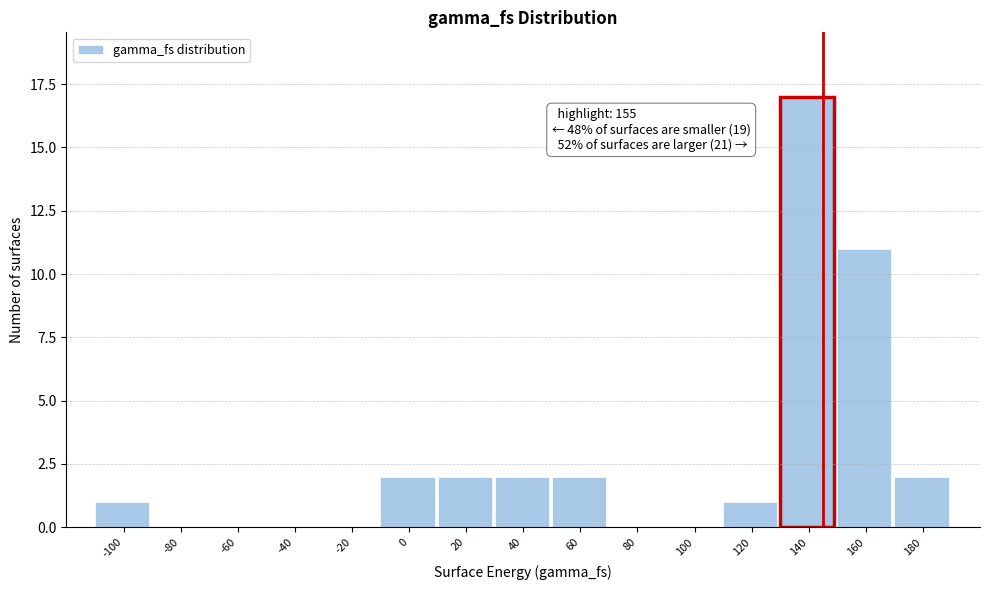

Reading left to right, extract all data points from this chart.

-100=1	-80=0	-60=0	-40=0	-20=0	0=2	20=2	40=2	60=2	80=0	100=0	120=1	140=17	160=11	180=2